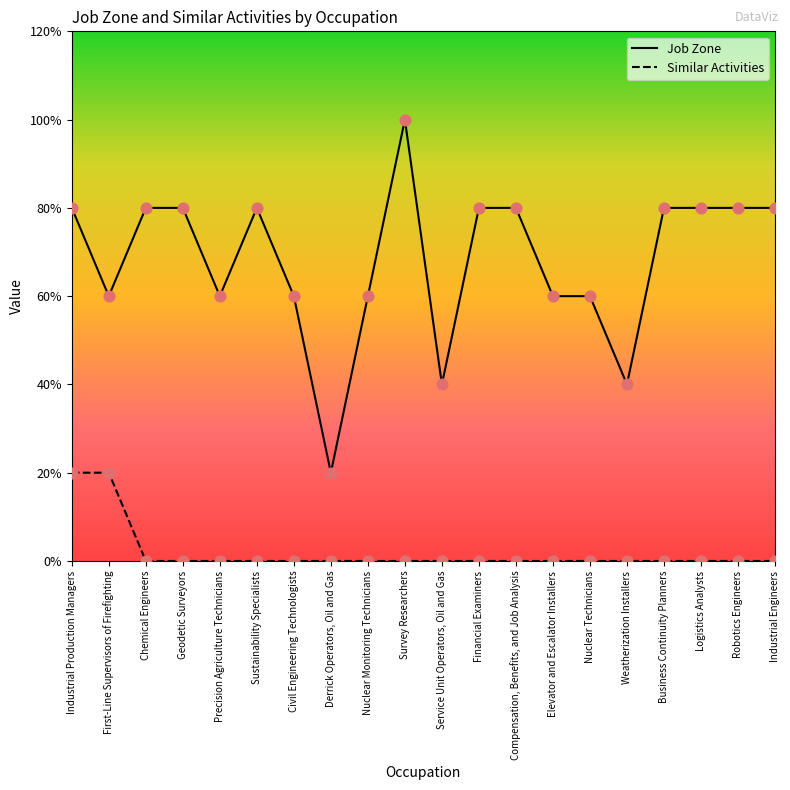

Is the value of Similar Activities at Financial Examiners greater than the value of Job Zone at Elevator and Escalator Installers?

No